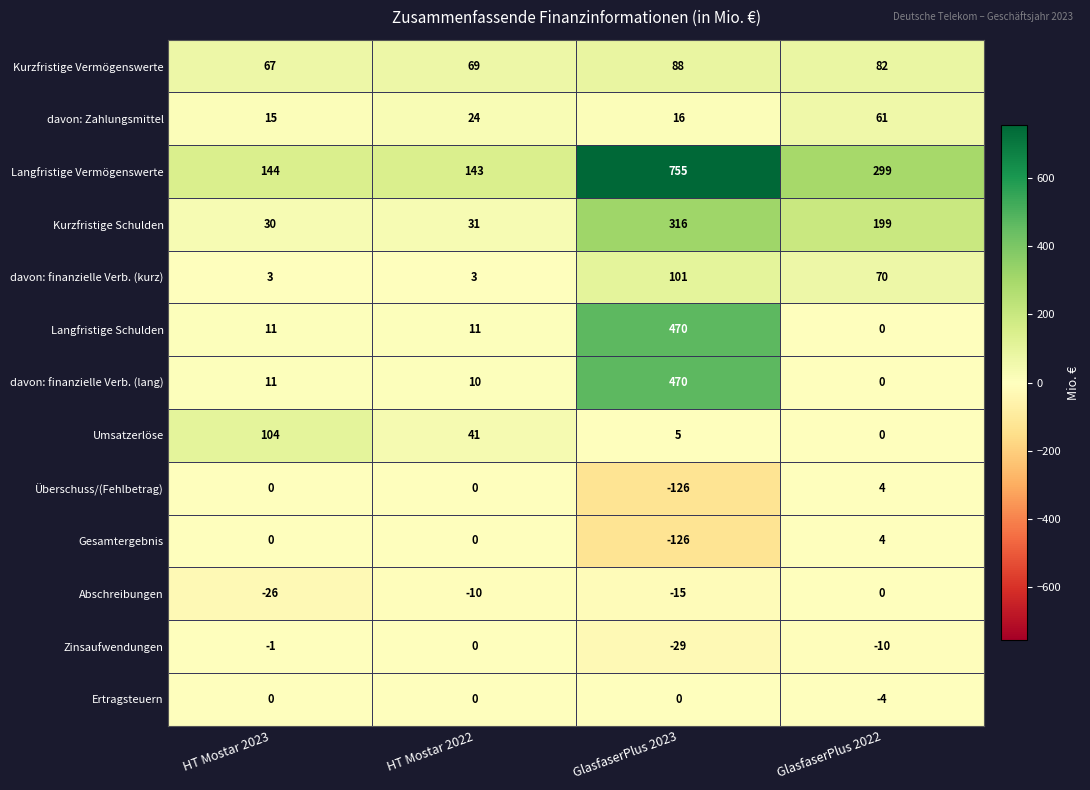

At which category is the sum across all series the highest?

GlasfaserPlus 2023